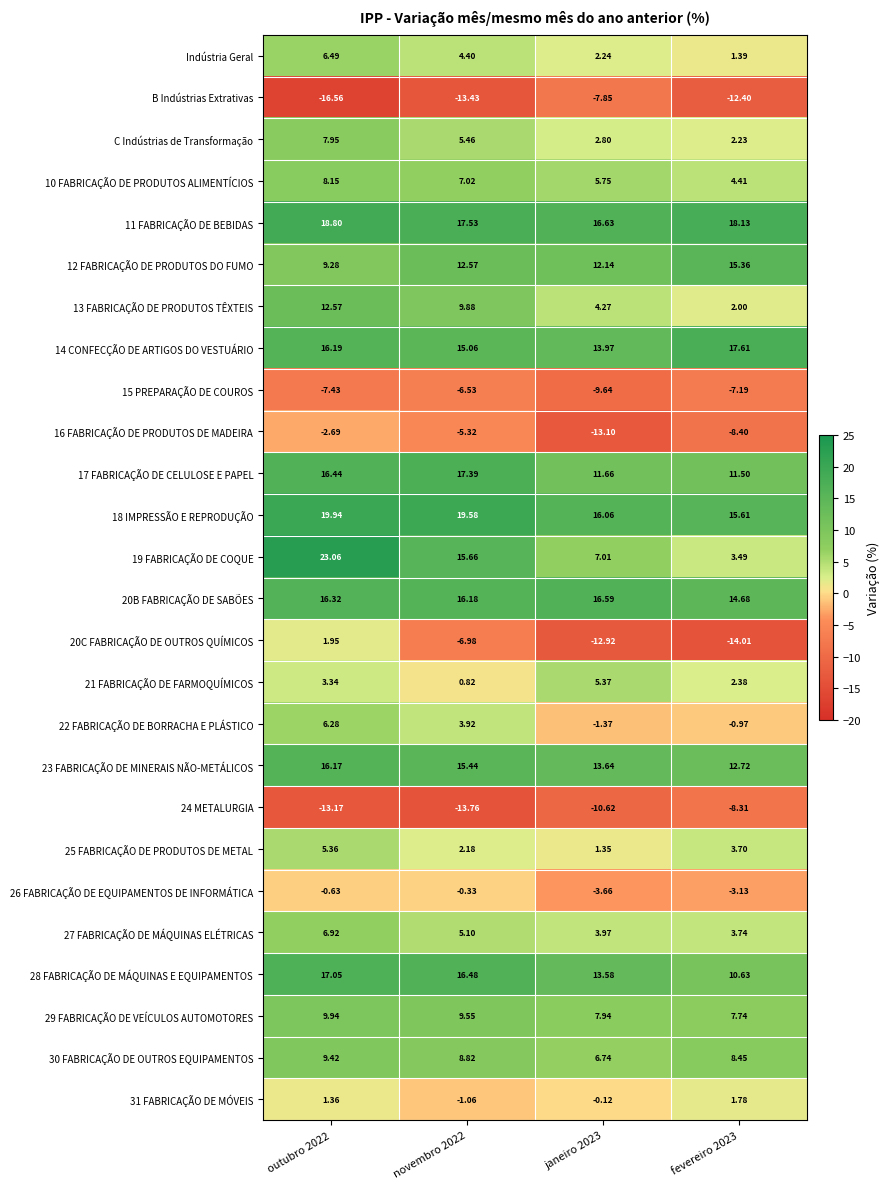

Count the number of data series in this chart.

26